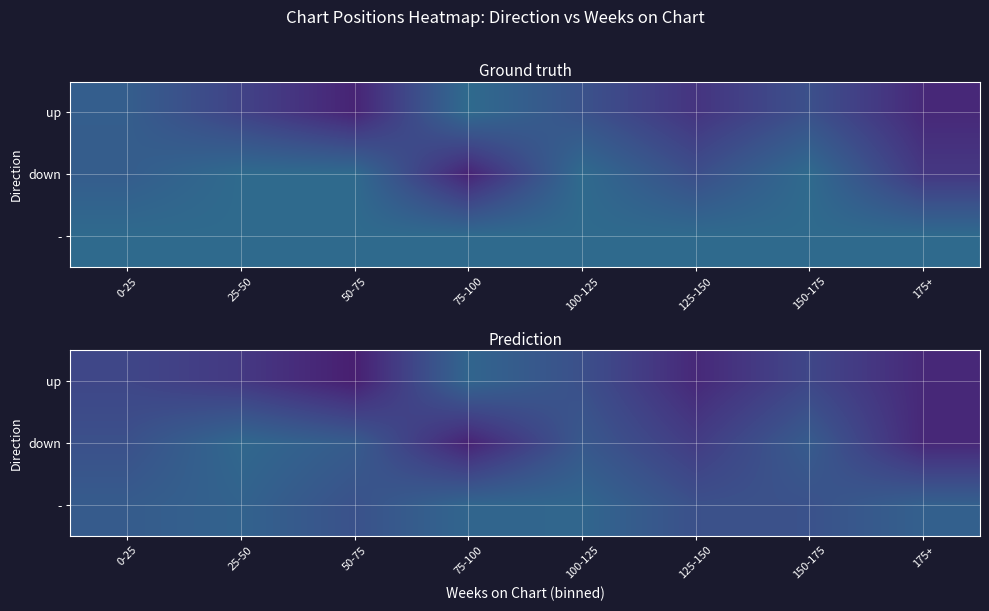

What is the maximum value shown in the chart?

34.2